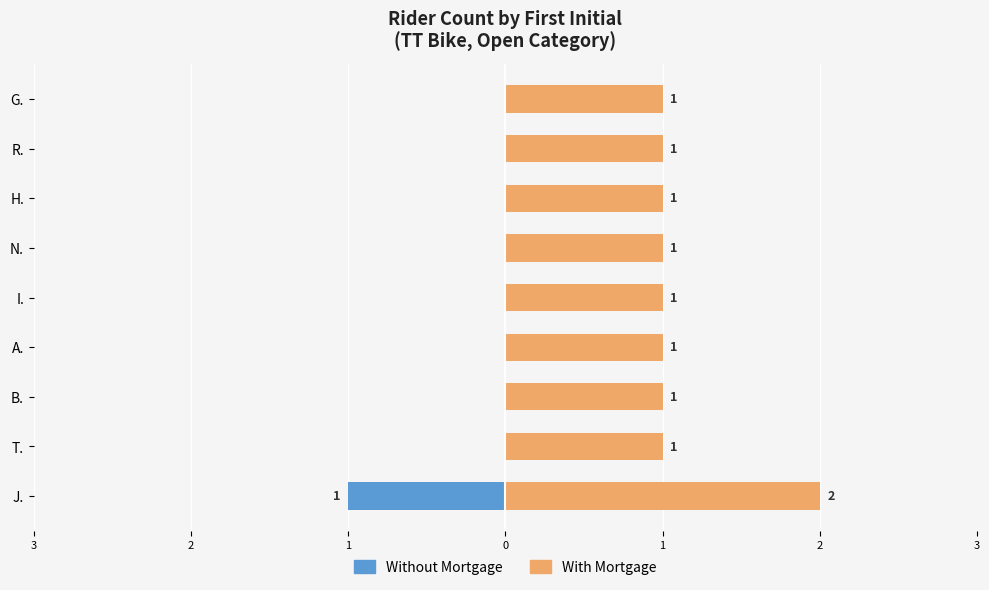

What is the difference between the maximum and minimum values in the Without Mortgage series?

1